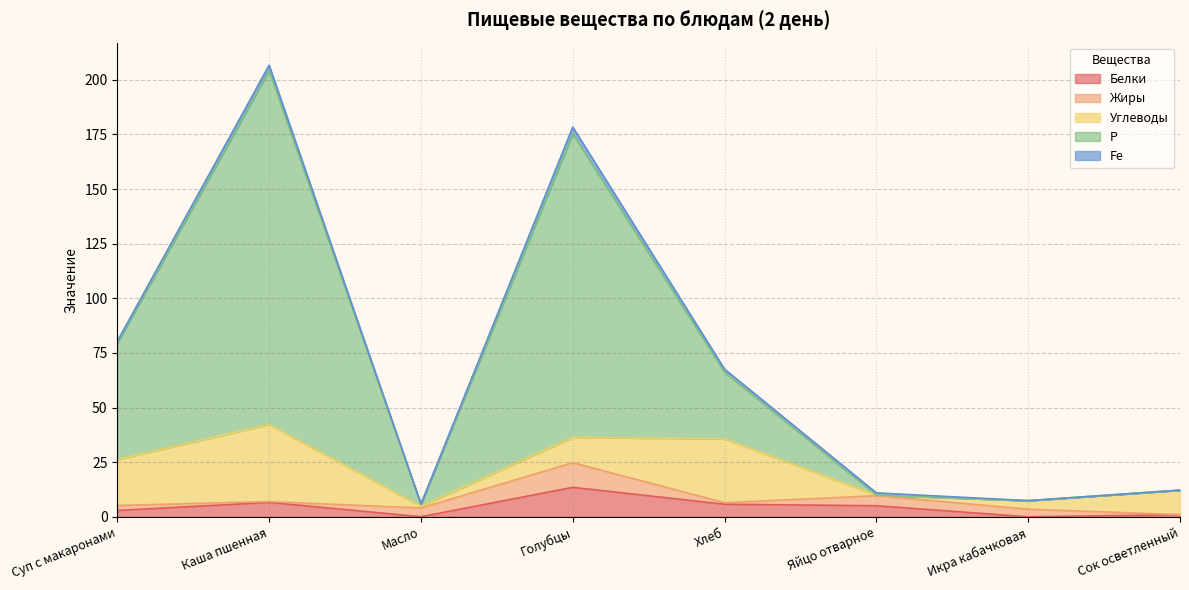

What are all the series names shown in the legend?

Белки, Жиры, Углеводы, Р, Fe